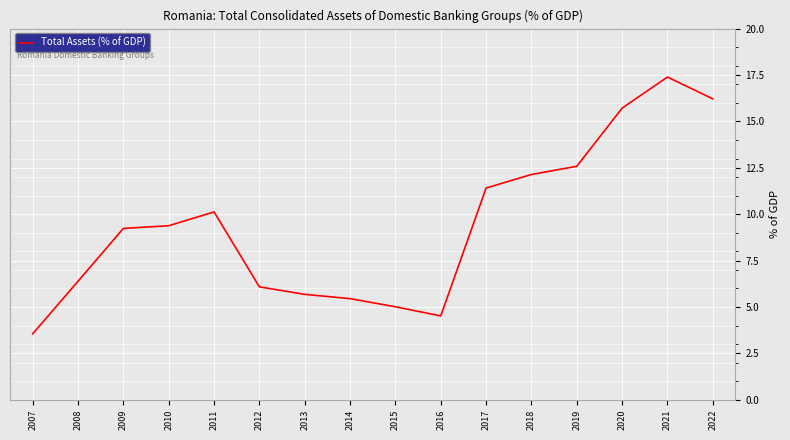

What is the average value?

9.4